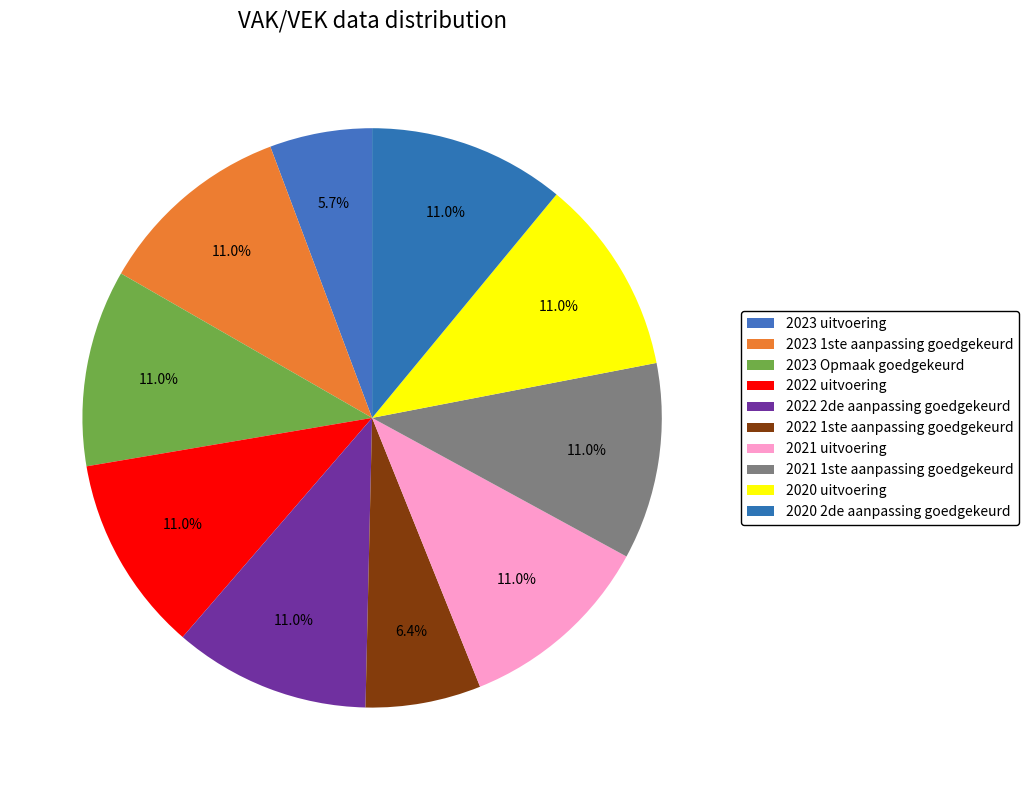

The 2020 uitvoering slice represents 11% of the pie. True or false?

True